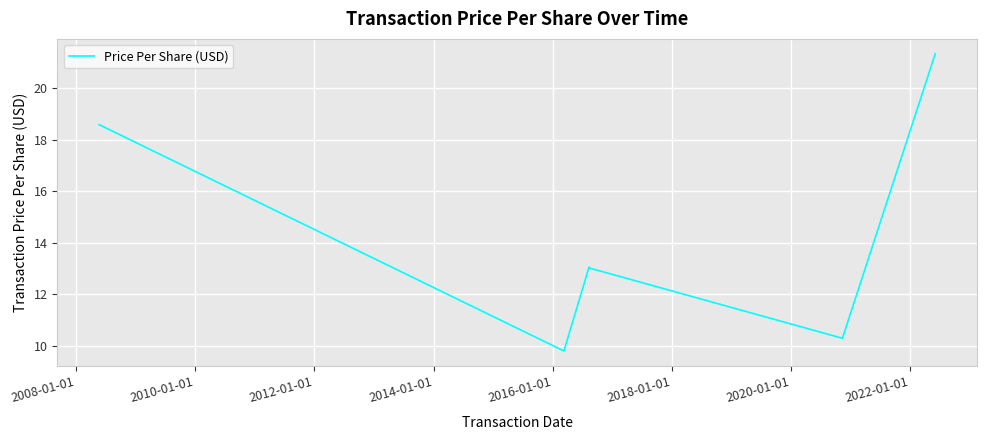

What is the difference between the second highest and second lowest values?

8.3